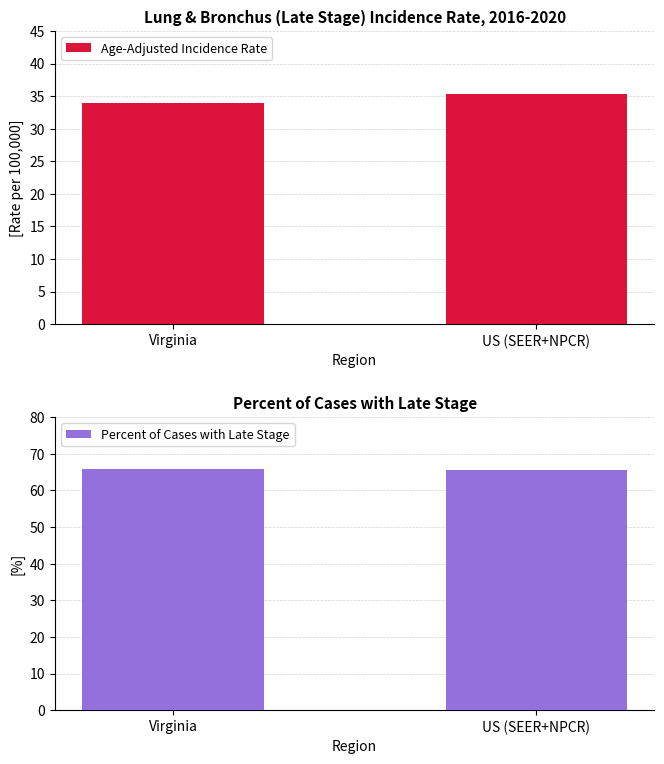

What value does the Age-Adjusted Incidence Rate series have at US (SEER+NPCR)?

35.3